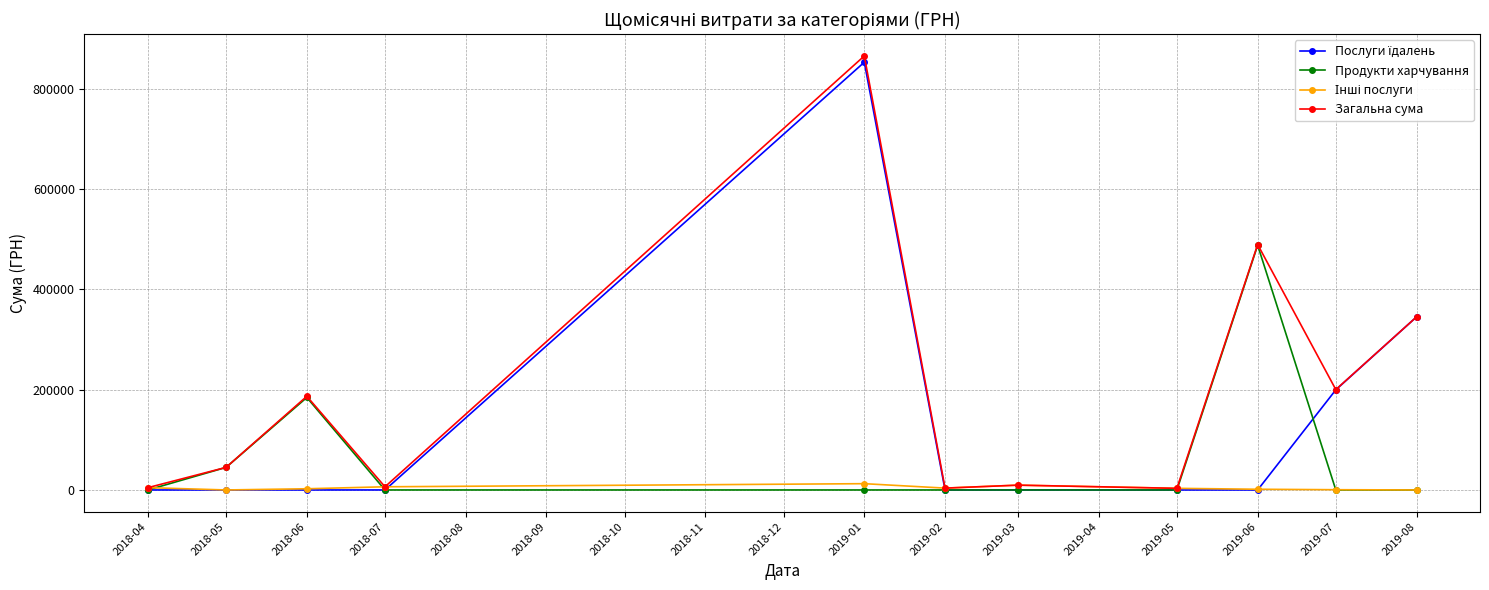

At which label is Загальна сума closest to 434118?

2019-06